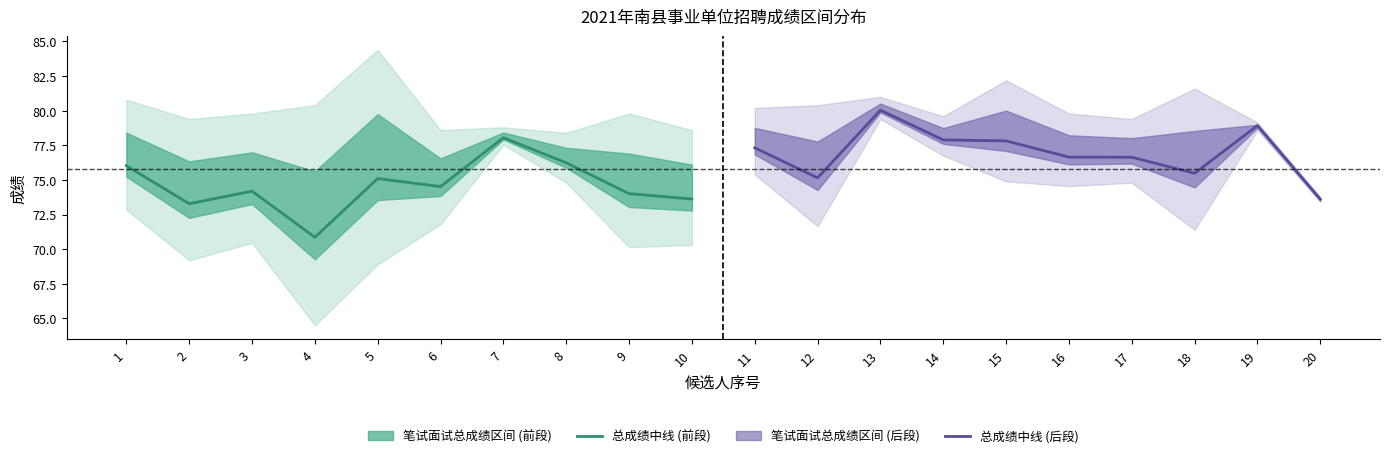

The 总成绩 (Estimate) series shows 78.0 at 7. True or false?

True